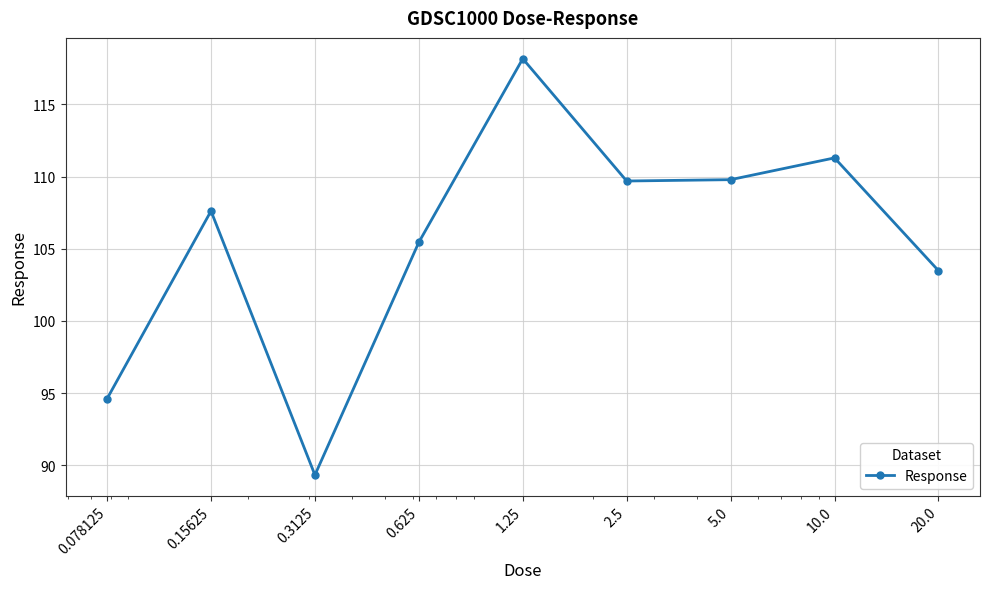

What is the maximum value shown in the chart?

118.2